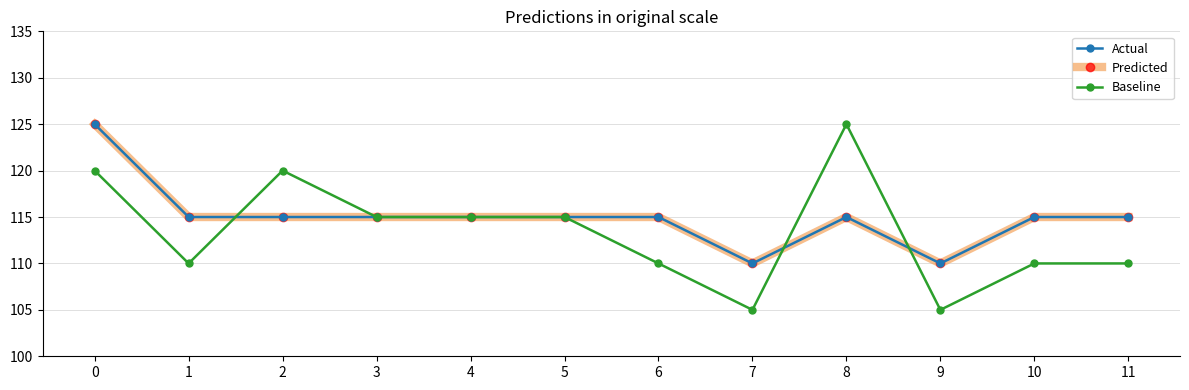

Does the chart have visible grid lines?

Yes